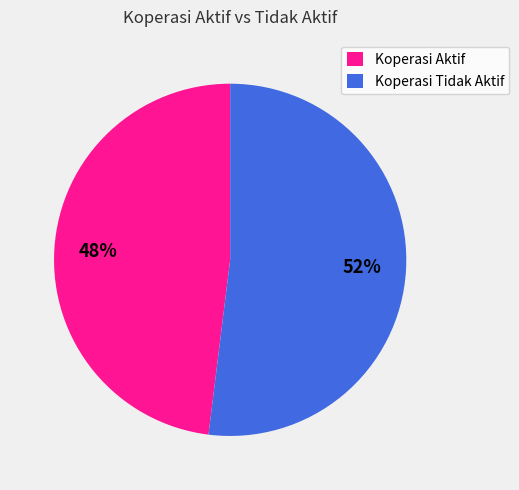

Do Koperasi Aktif and Koperasi Tidak Aktif together represent more than half of the pie?

Yes